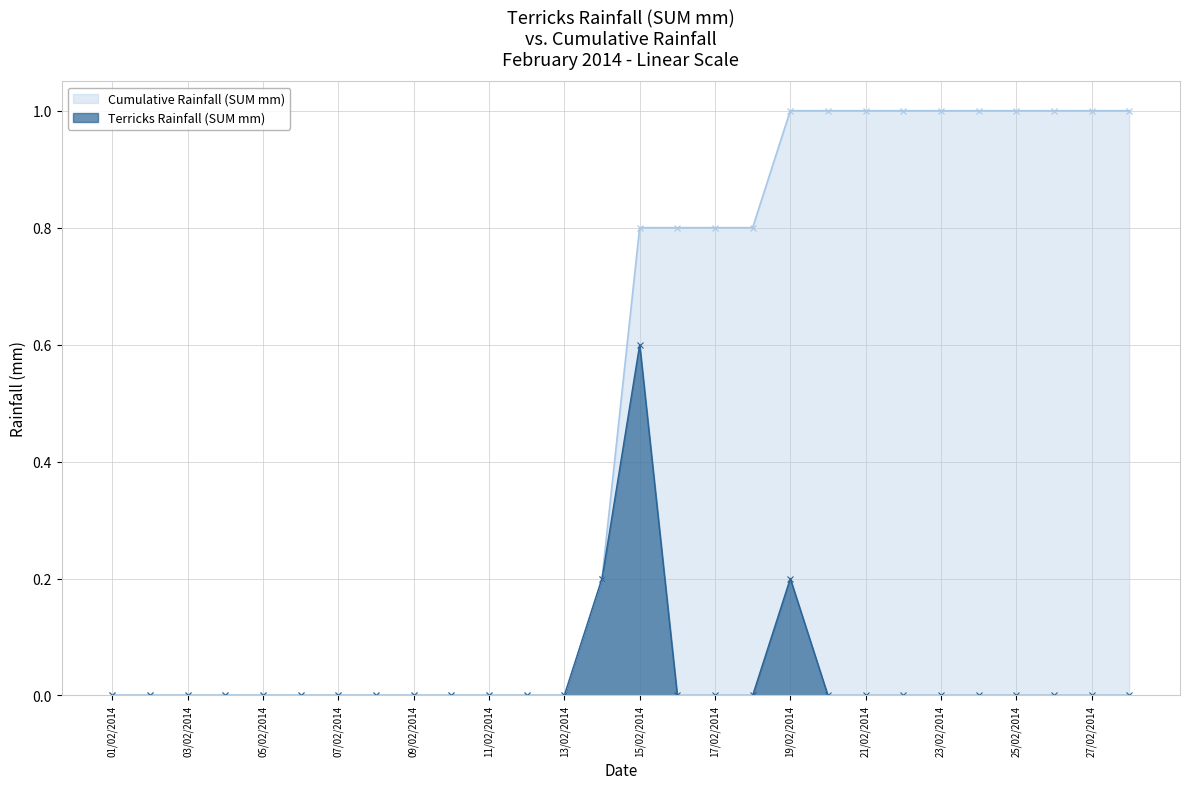

What is the label of the 16th point from the right?

13/02/2014